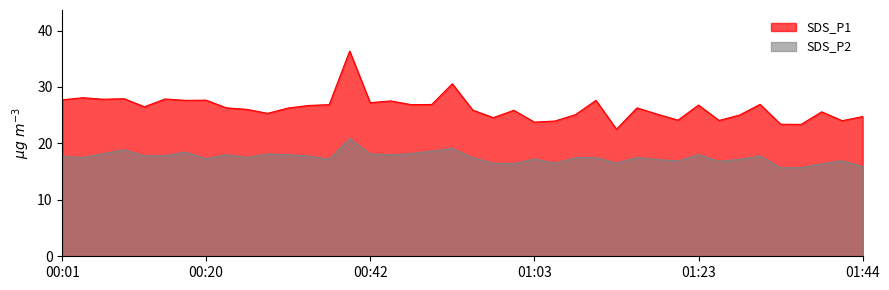

Between 00:34 and 00:57, which series saw the biggest shift?

SDS_P1